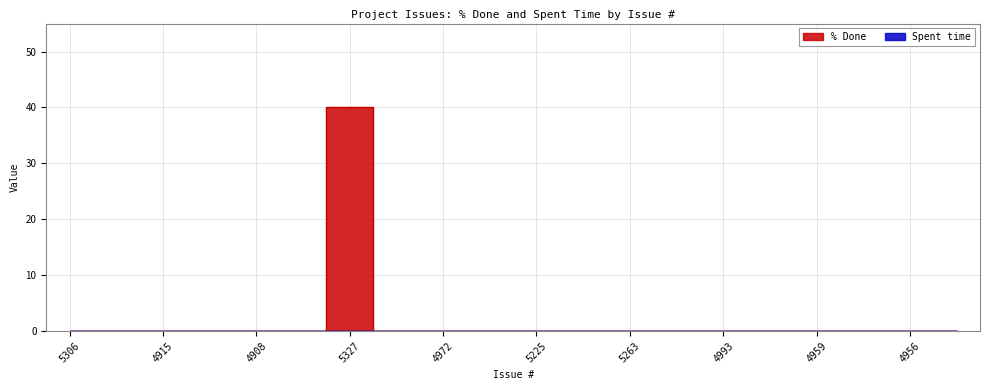

List the labels in order of value, largest first.

5327, 5306, 4979, 4915, 4914, 4908, 4890, 4984, 4972, 4967, 5225, 5265, 5263, 5000, 4993, 4960, 4959, 4958, 4956, 4954